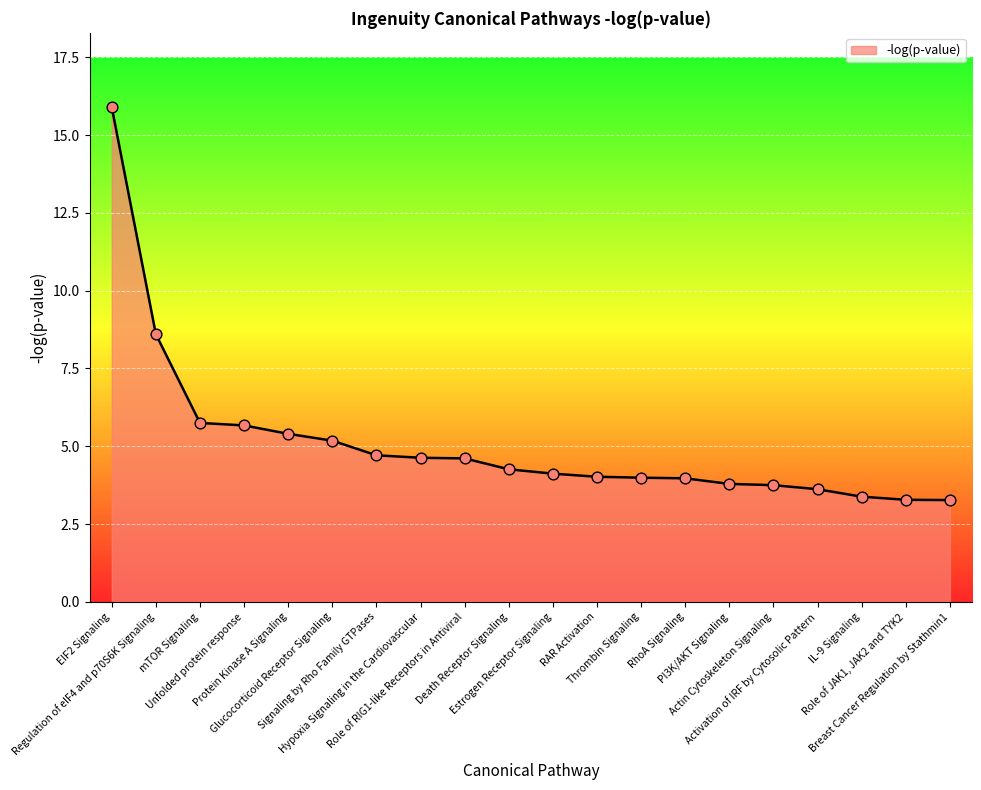

Between Hypoxia Signaling in the Cardiovascular and Actin Cytoskeleton Signaling, which is larger?

Hypoxia Signaling in the Cardiovascular